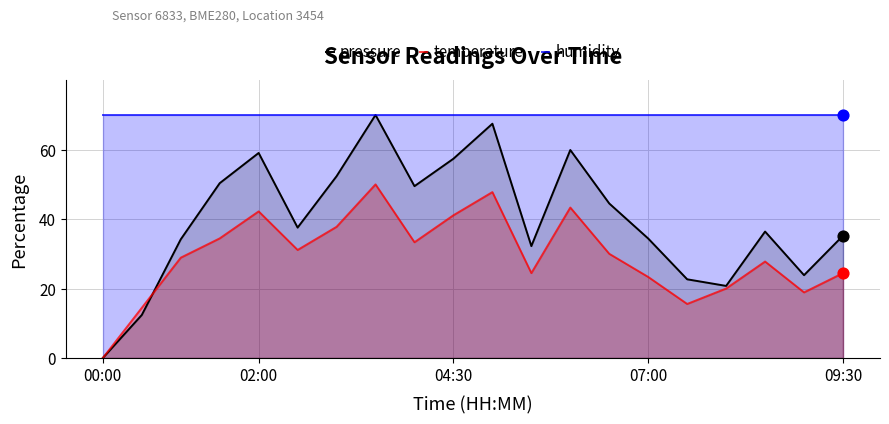

Which series reaches the maximum Y coordinate?

pressure